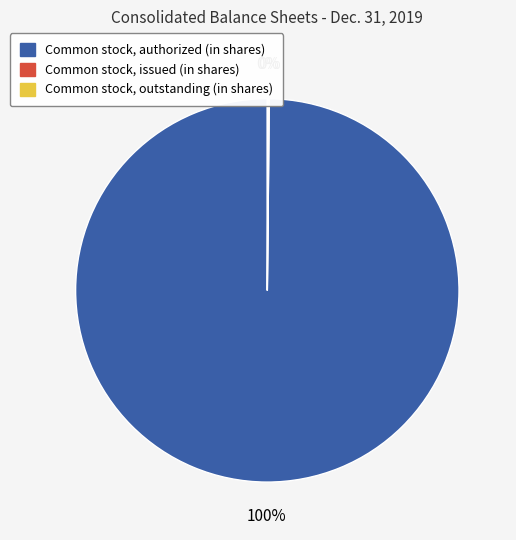

Is there a majority slice in this chart?

Yes